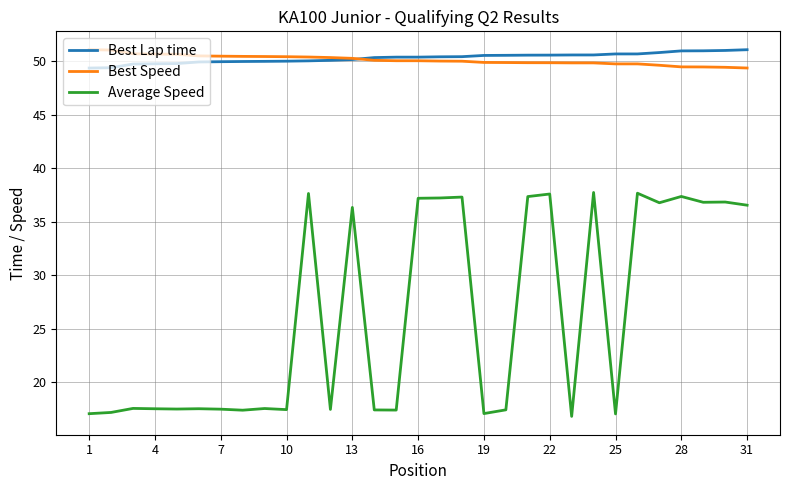

True or false: Average Speed and Best Lap time cross at least once.

False